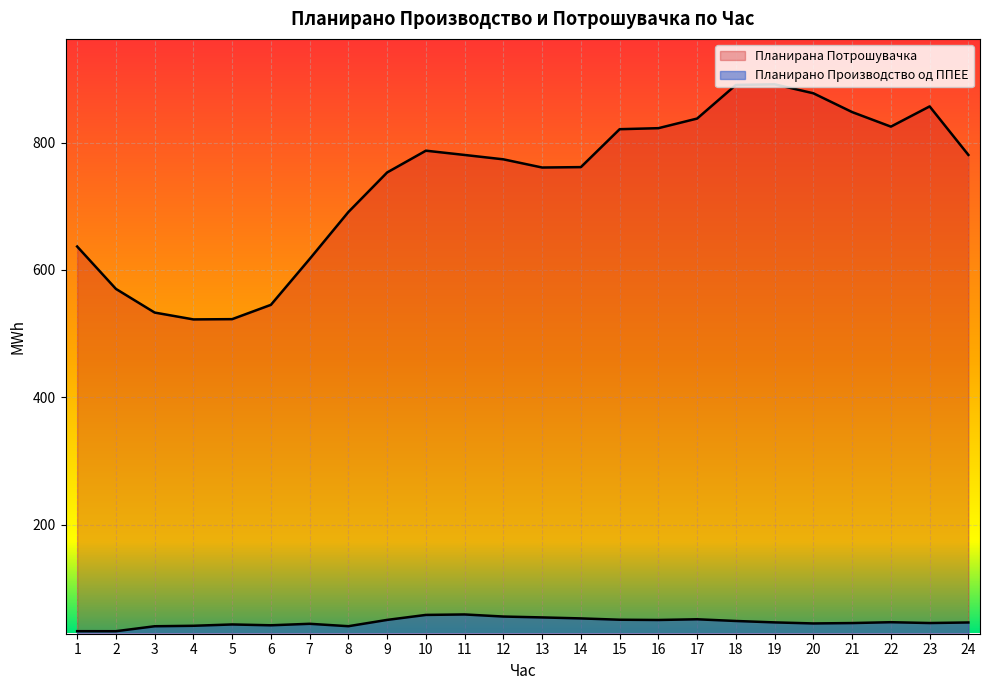

At which label does Планирано Производство од ППЕЕ reach its peak?

11